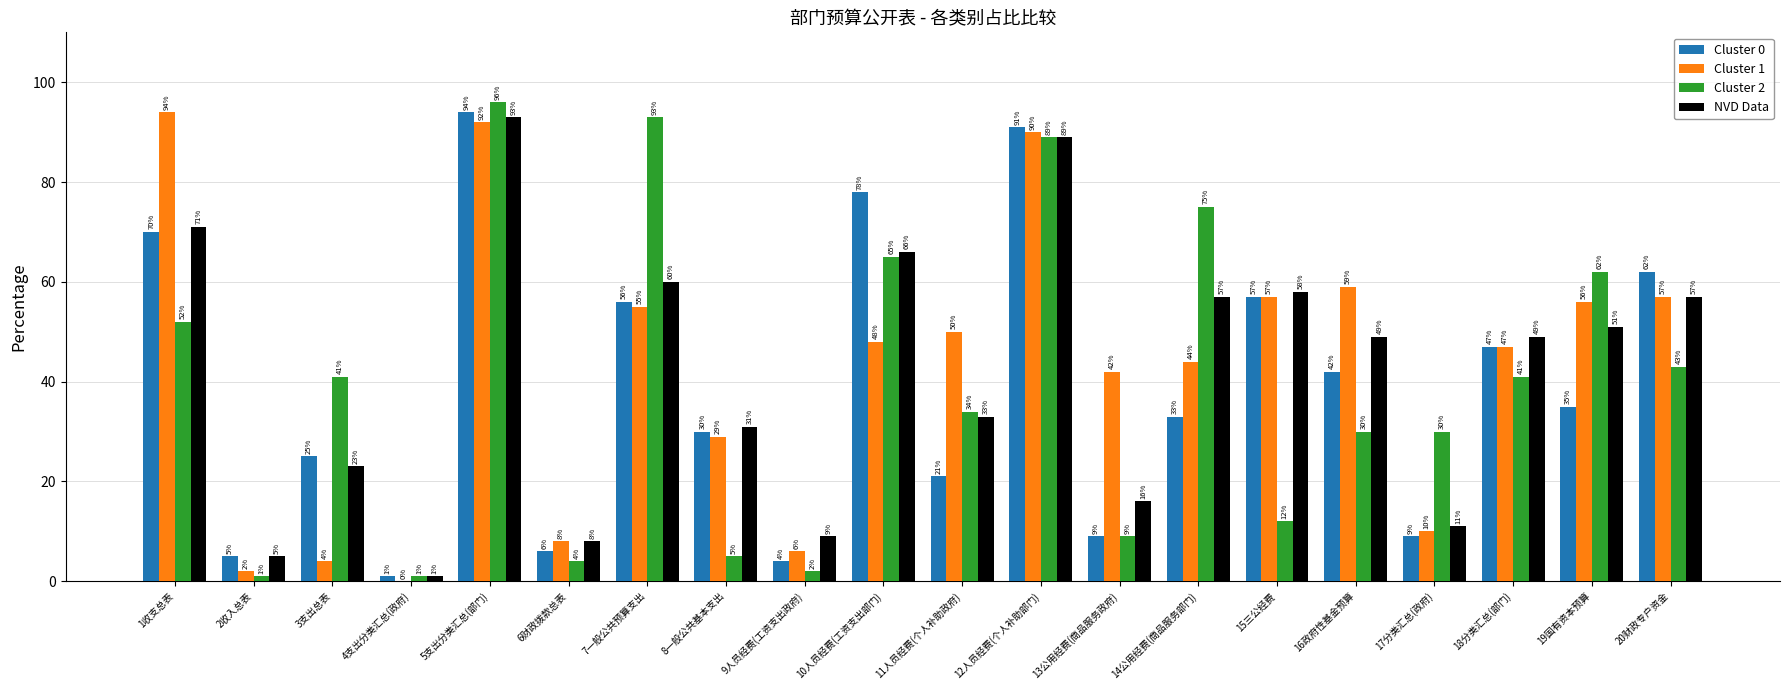

At which label does Cluster 2 reach its peak?

5支出分类汇总(部门)